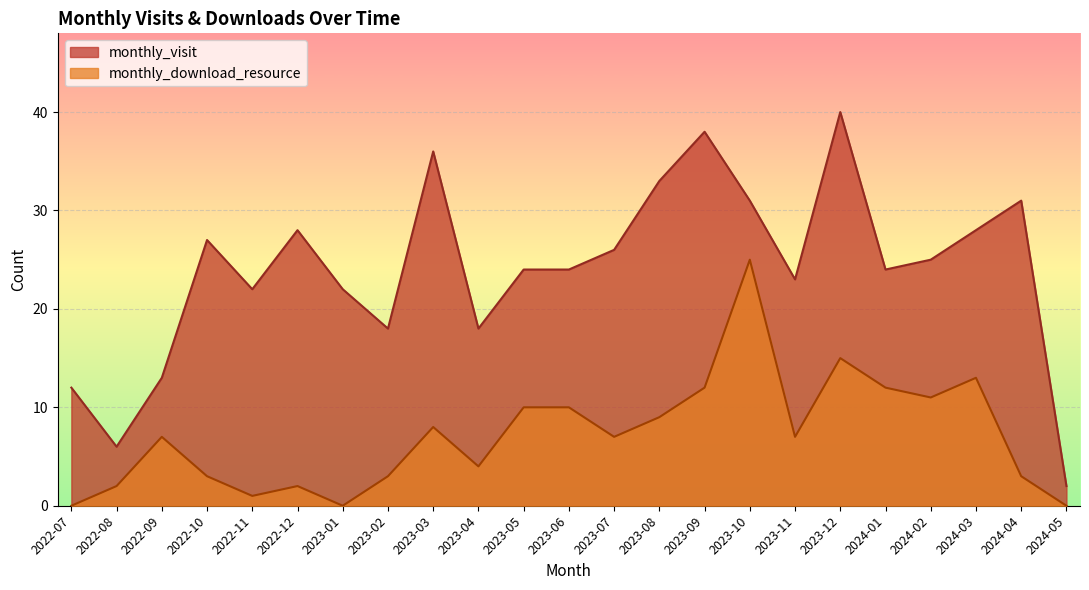

Count the number of data series in this chart.

2